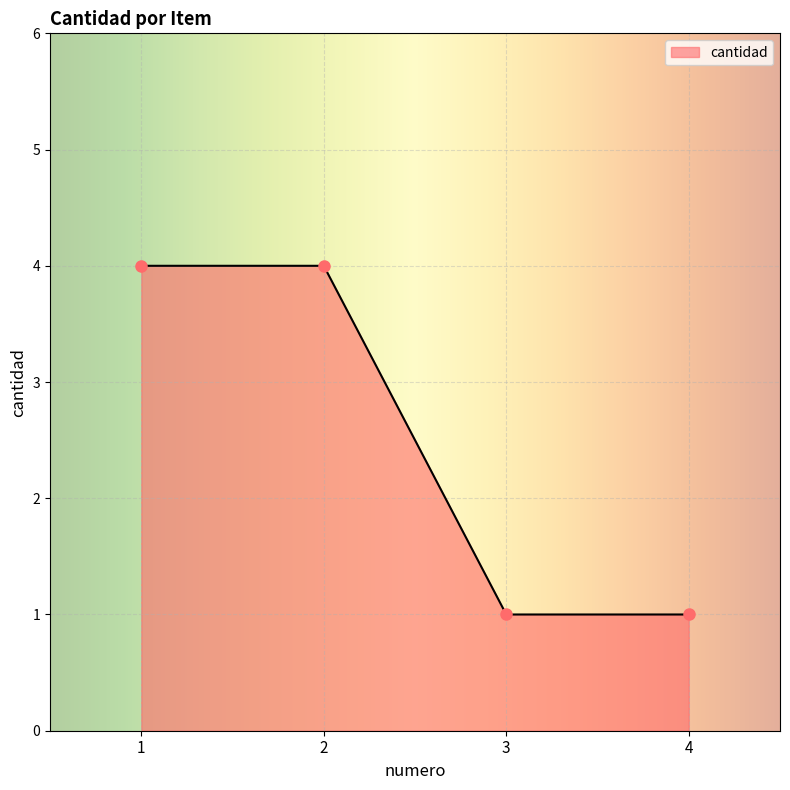

How many lines are shown in the chart?

1